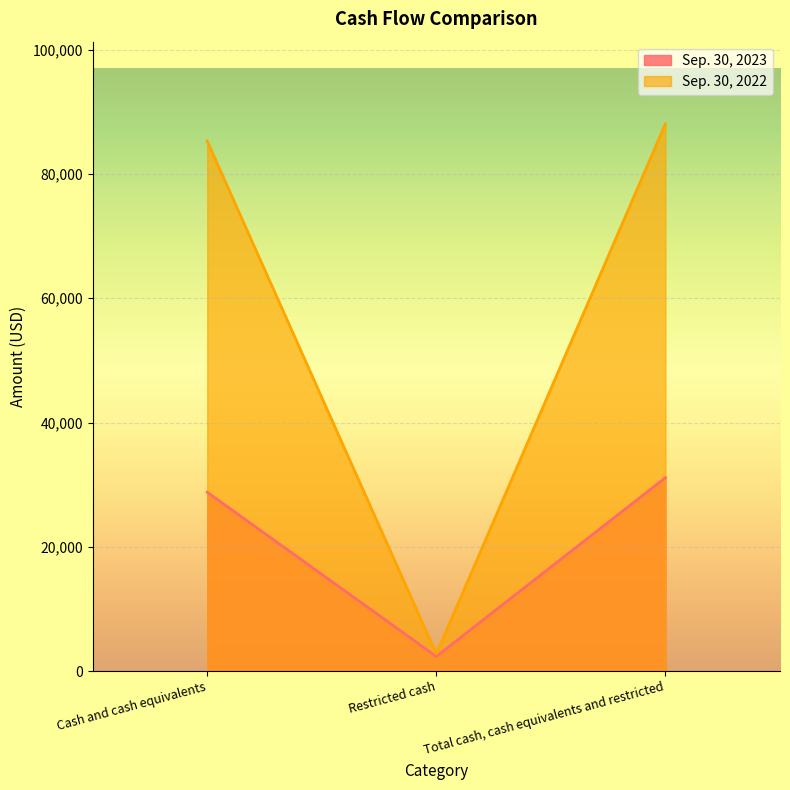

How many data points in Sep. 30, 2023 are less than 28779?

1